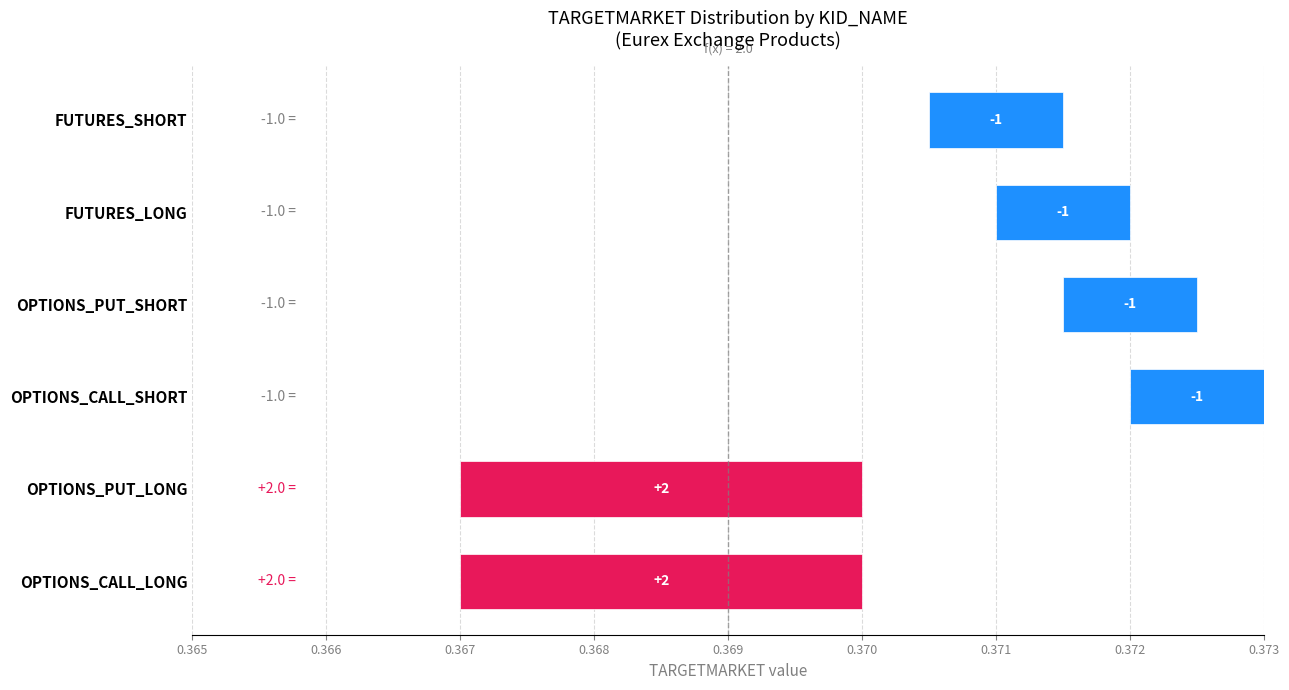

Are the bars grouped side by side (vs. stacked)?

Yes